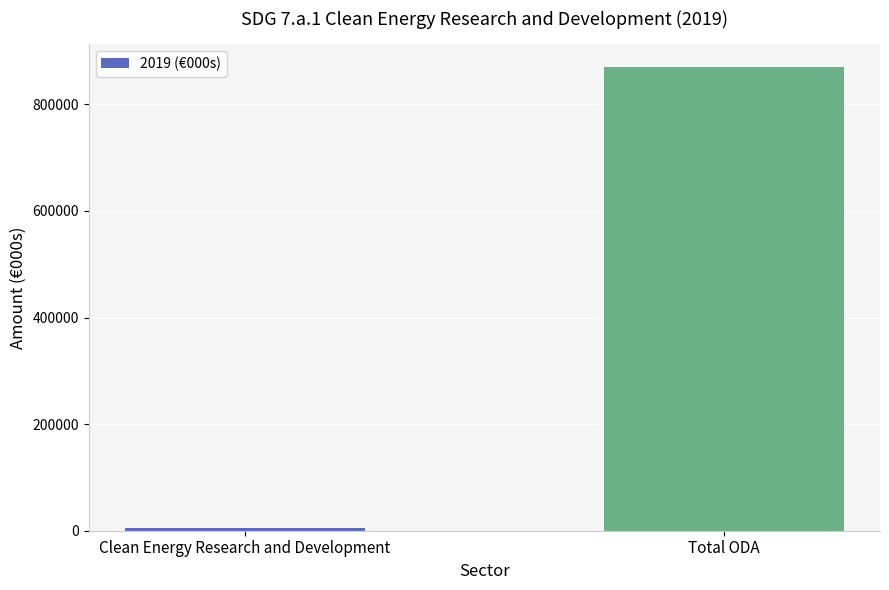

What value does the data have at Clean Energy Research and Development, to the nearest 100?

5100